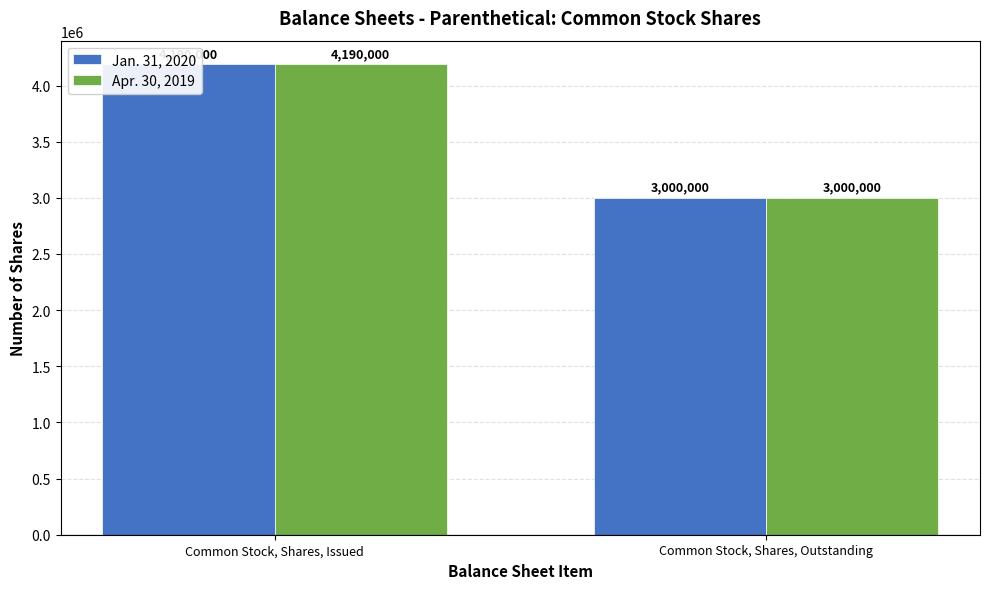

Are the bars grouped side by side (vs. stacked)?

Yes